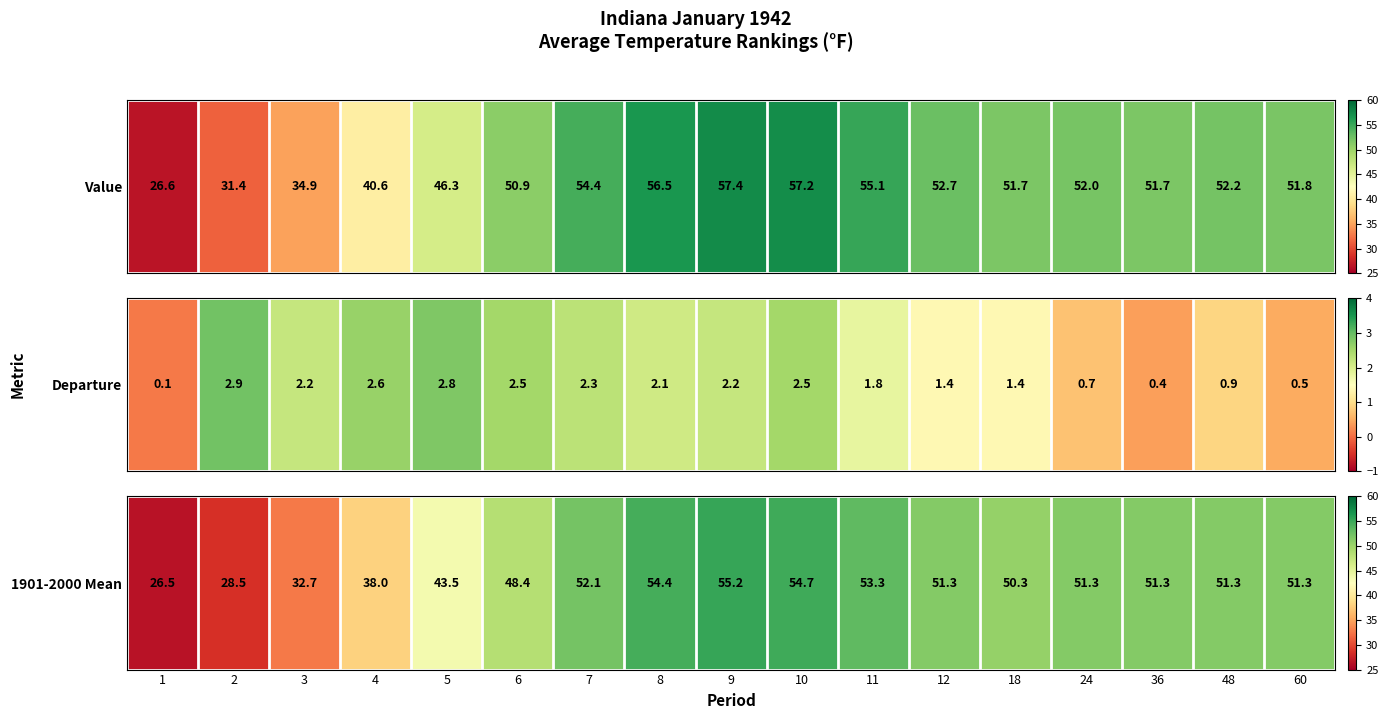

How many series are shown in this chart?

1